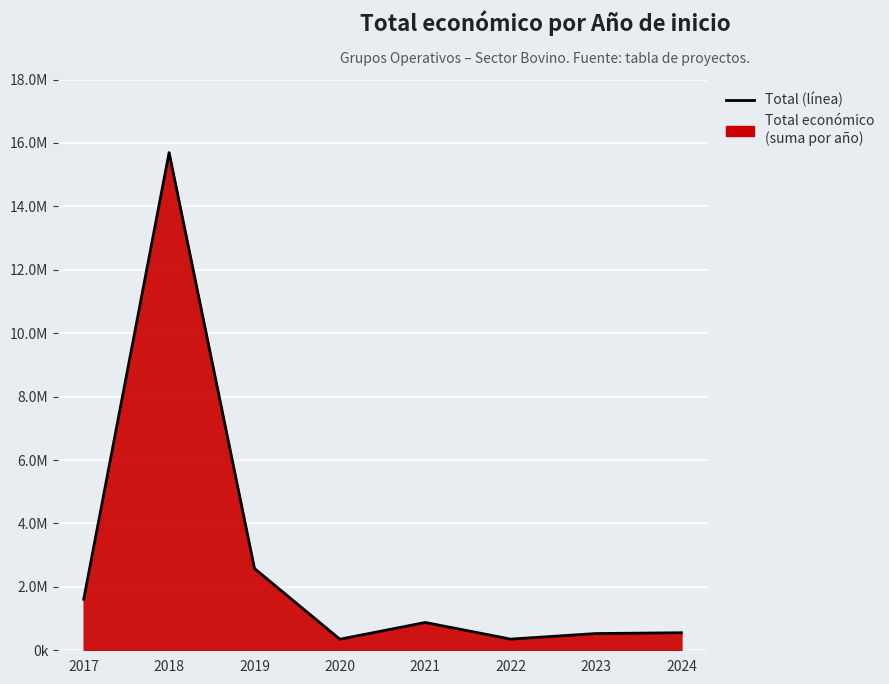

Does the chart display data point markers on the line(s)?

No